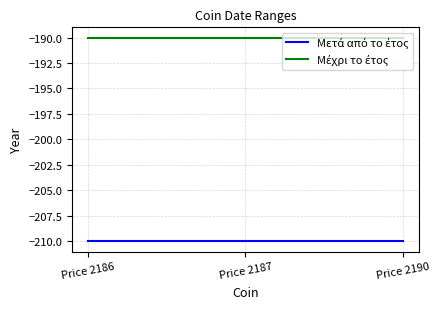

What is the greatest value displayed?

-190